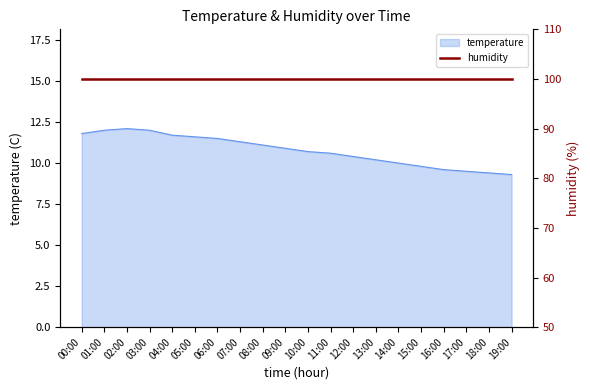

At which label does the data first exceed 10?

00:00